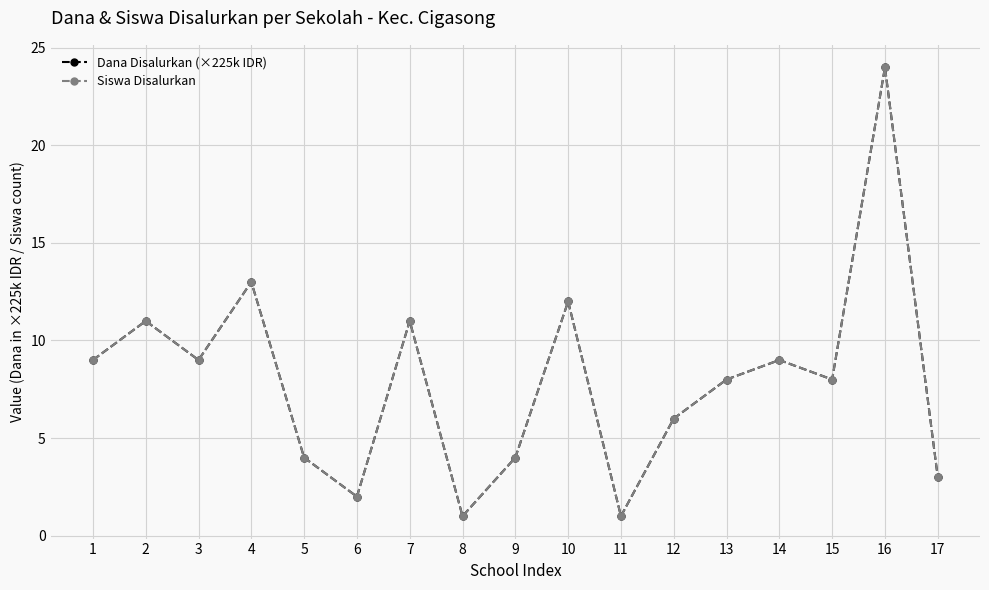

Is this an area chart (filled region under the line)?

No